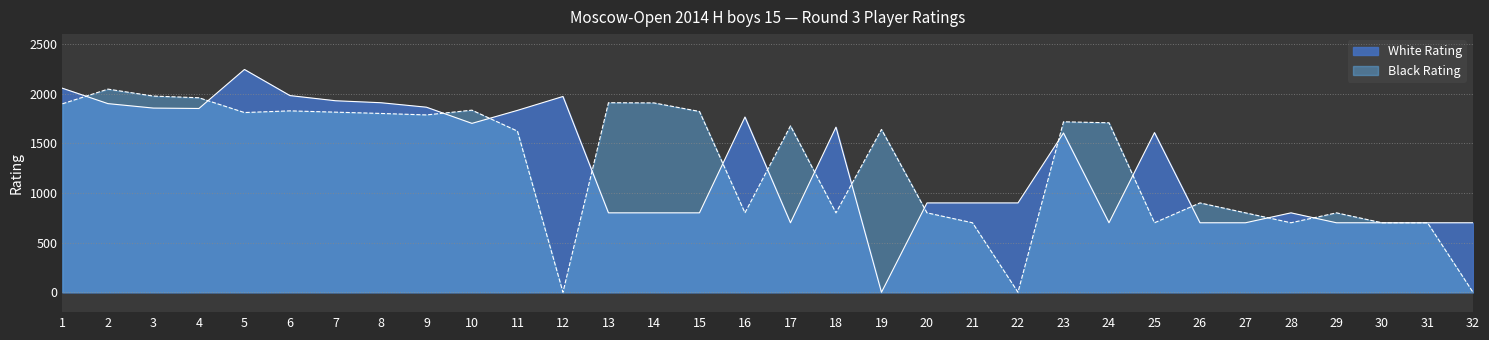

How many intersections are there between Black Rating and White Rating?

15